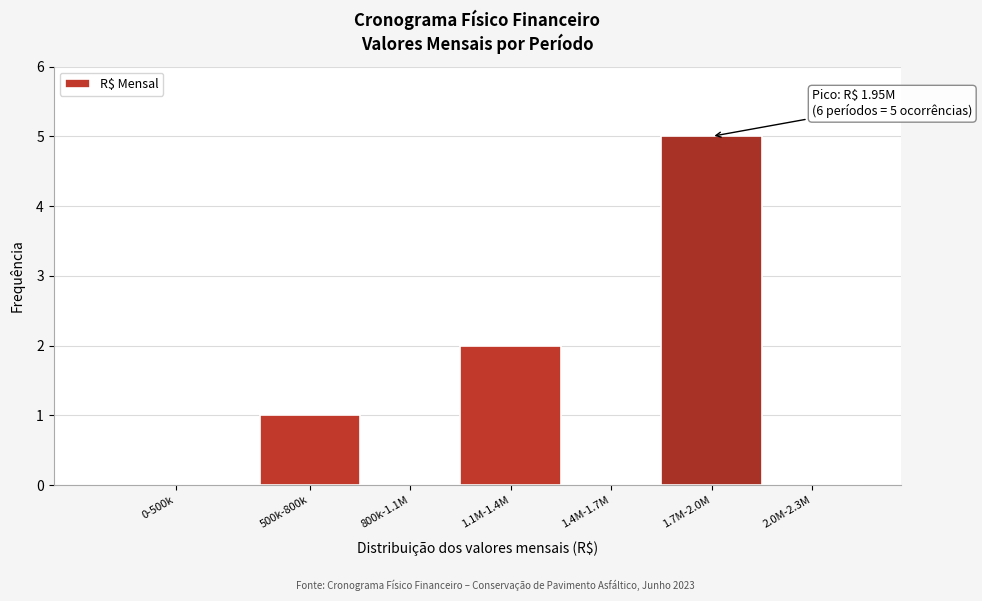

Reading left to right, list all the values displayed in this chart.

0-500k=0	500k-800k=1	800k-1.1M=0	1.1M-1.4M=2	1.4M-1.7M=0	1.7M-2.0M=5	2.0M-2.3M=0